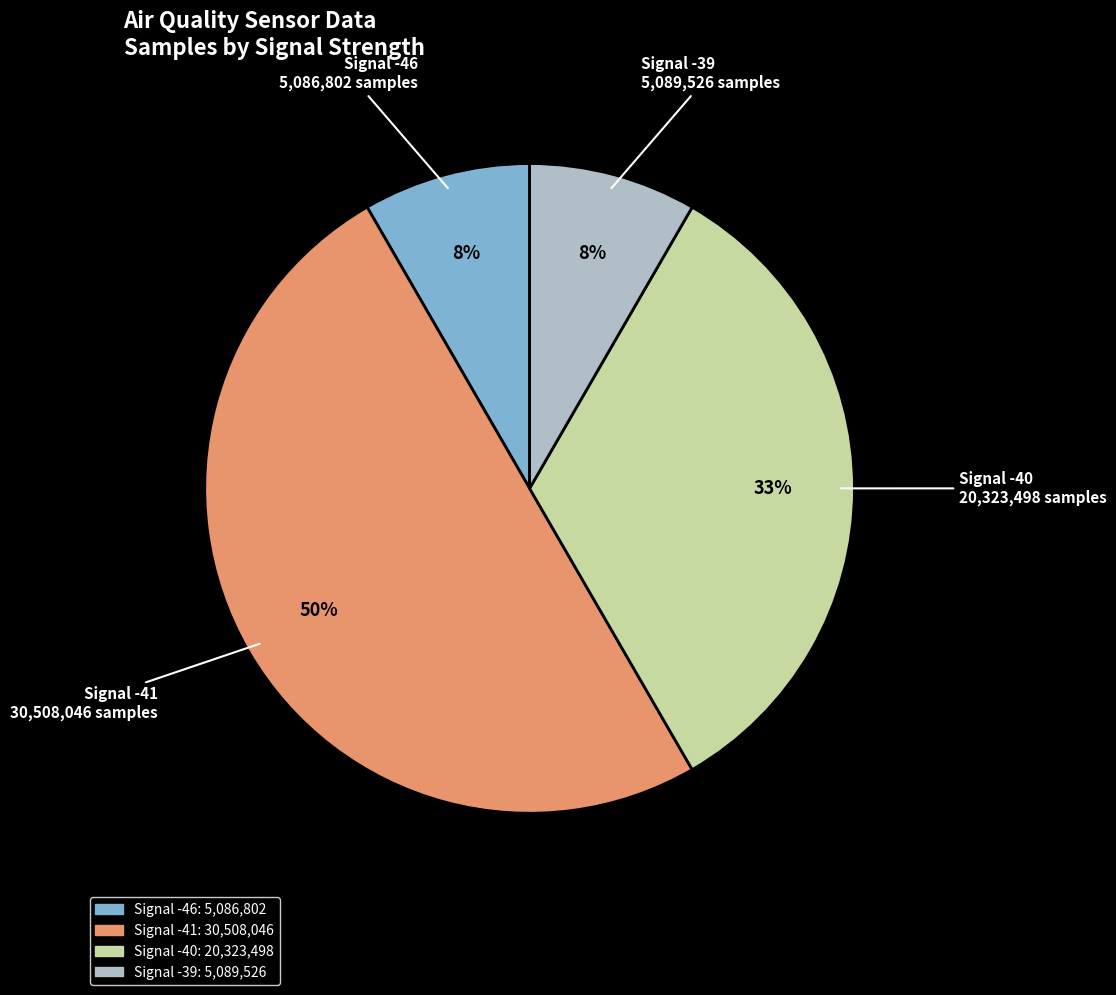

Do Signal -41 and Signal -40 together represent more than half of the pie?

Yes